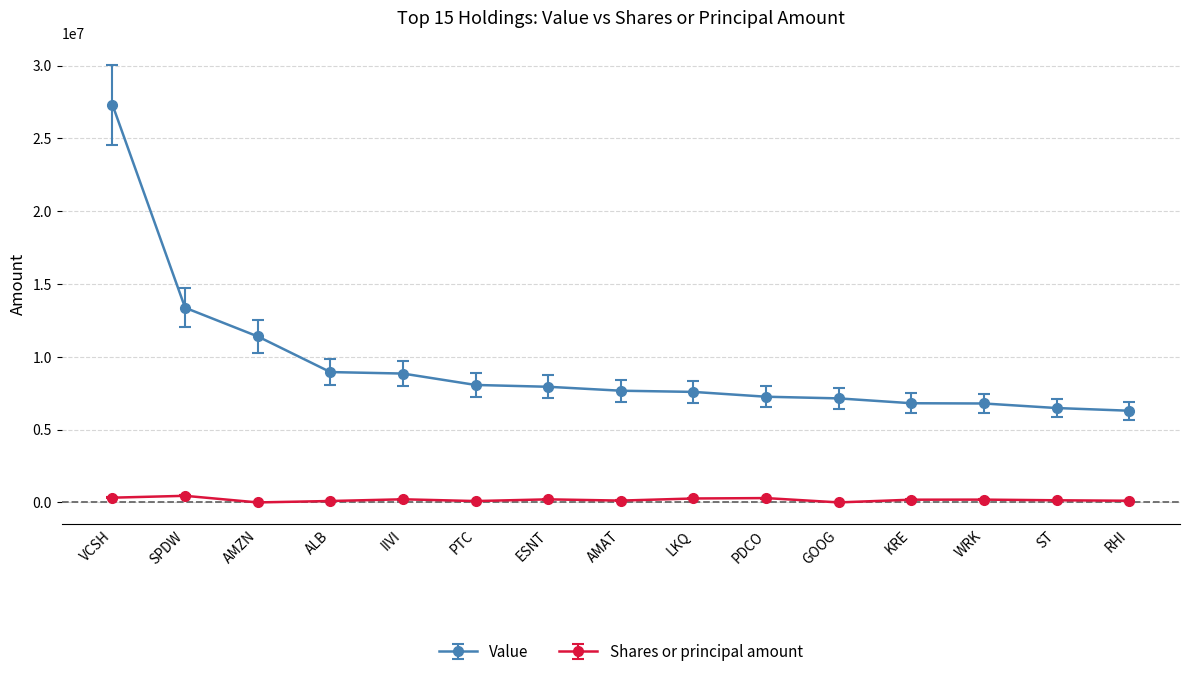

Which category has the highest value in the Value series?

VCSH